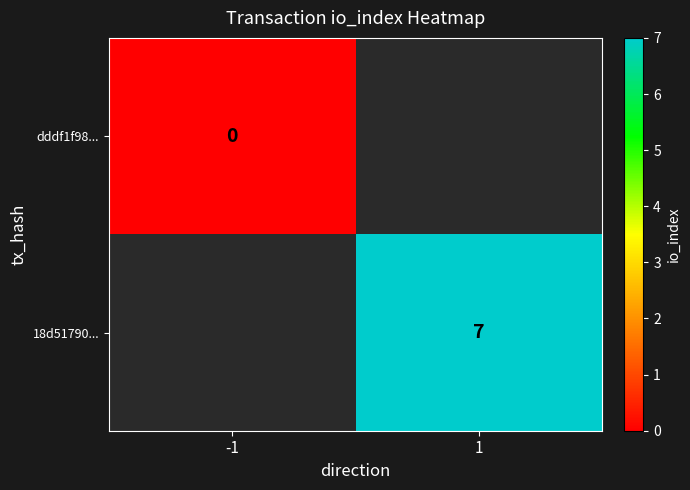

Is it true that 18d51790... equals 7 at 1?

True